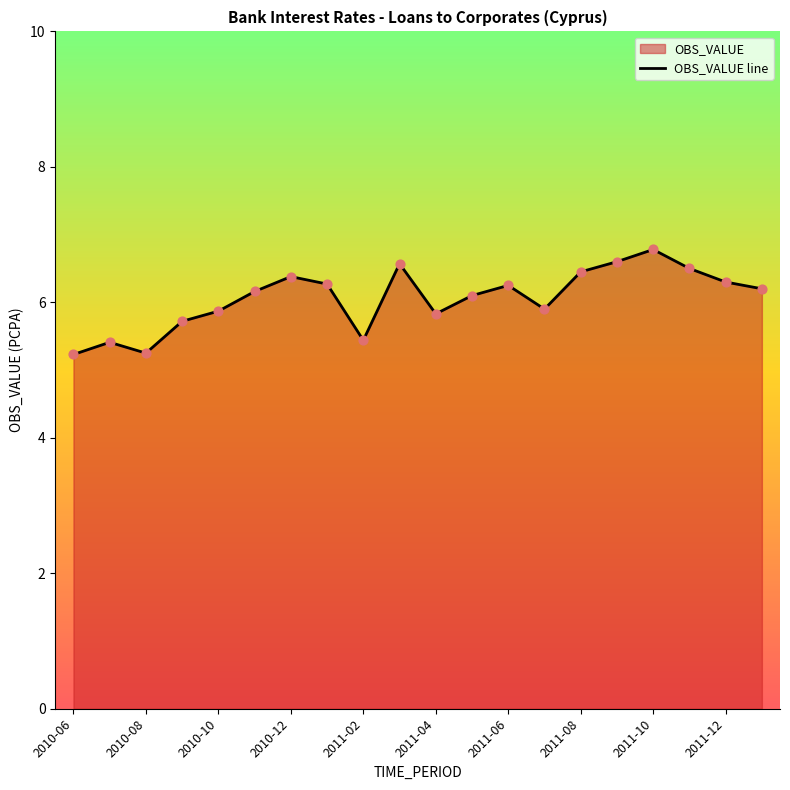

What is the ratio of the value at 2011-08 to the value at 2010-10?

1.1